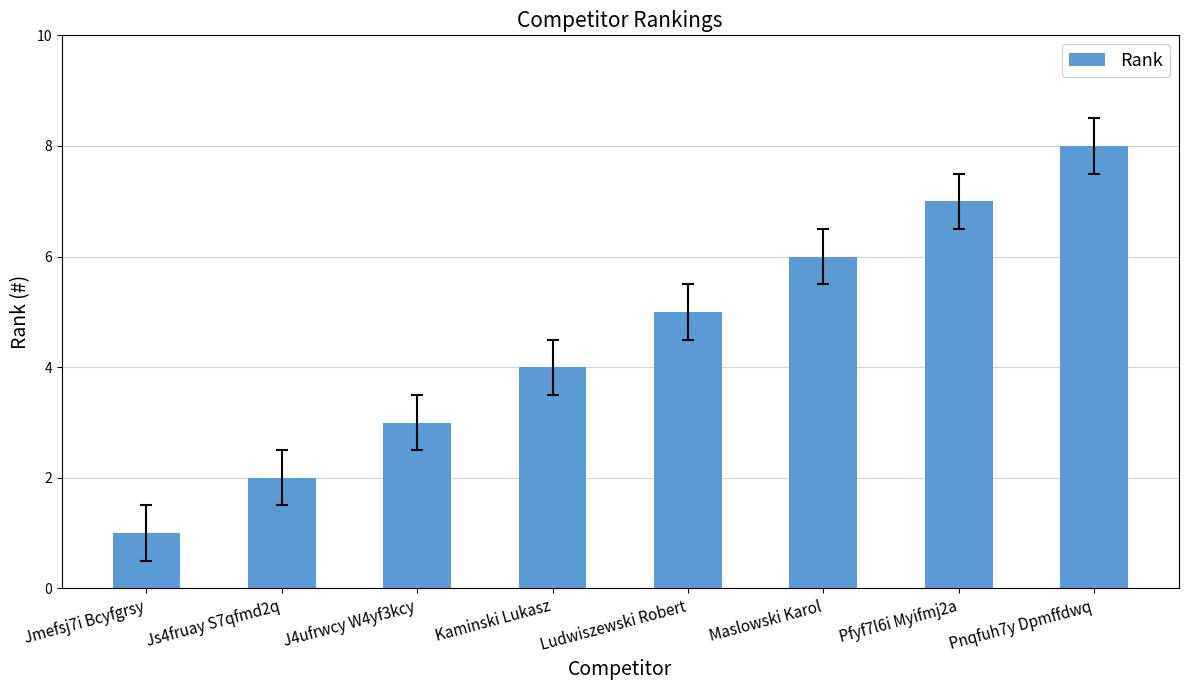

The chart shows a value of 2 at Js4fruay S7qfmd2q. True or false?

True